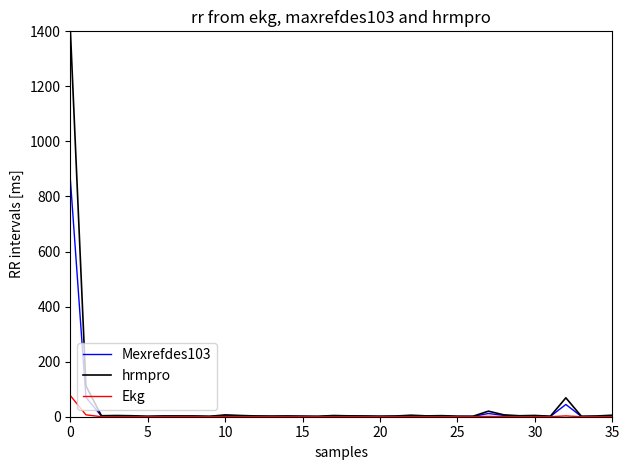

Which series has the largest range (max minus min)?

hrmpro